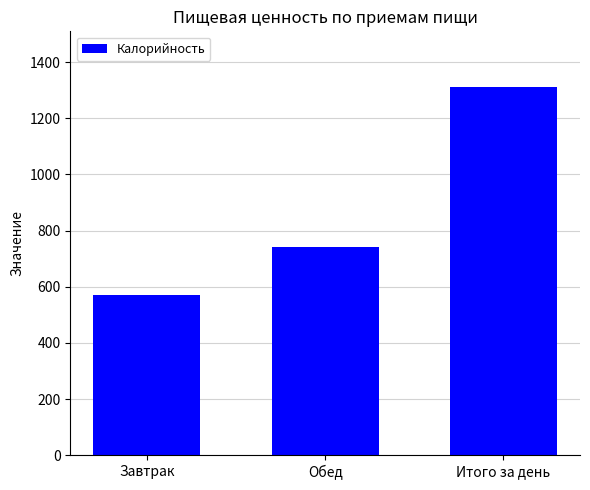

Rank the categories by value from highest to lowest.

Итого за день, Обед, Завтрак